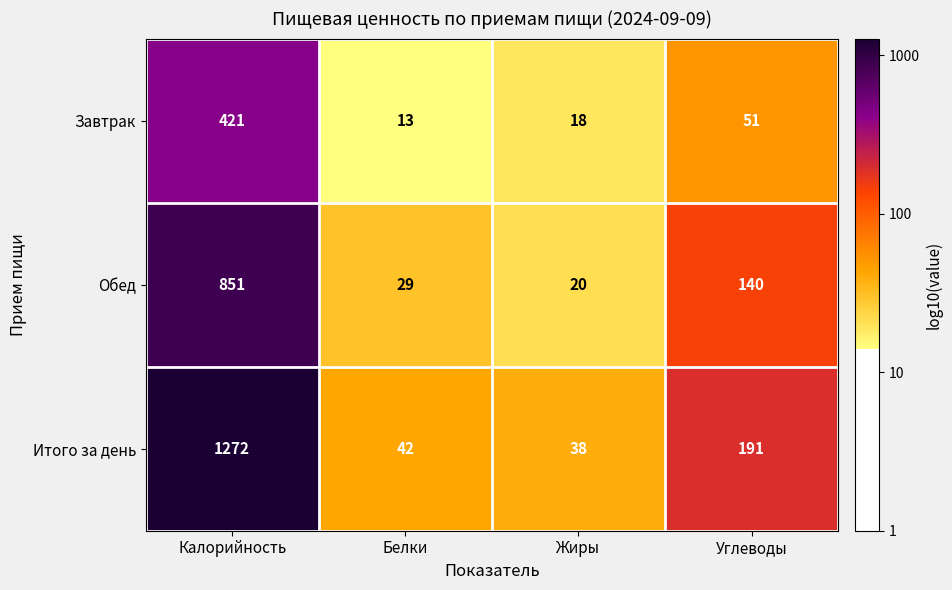

Reading left to right, extract all data points from this chart.

Завтрак: 421	13	18	51
Обед: 851	29	20	140
Итого за день: 1272	42	38	191